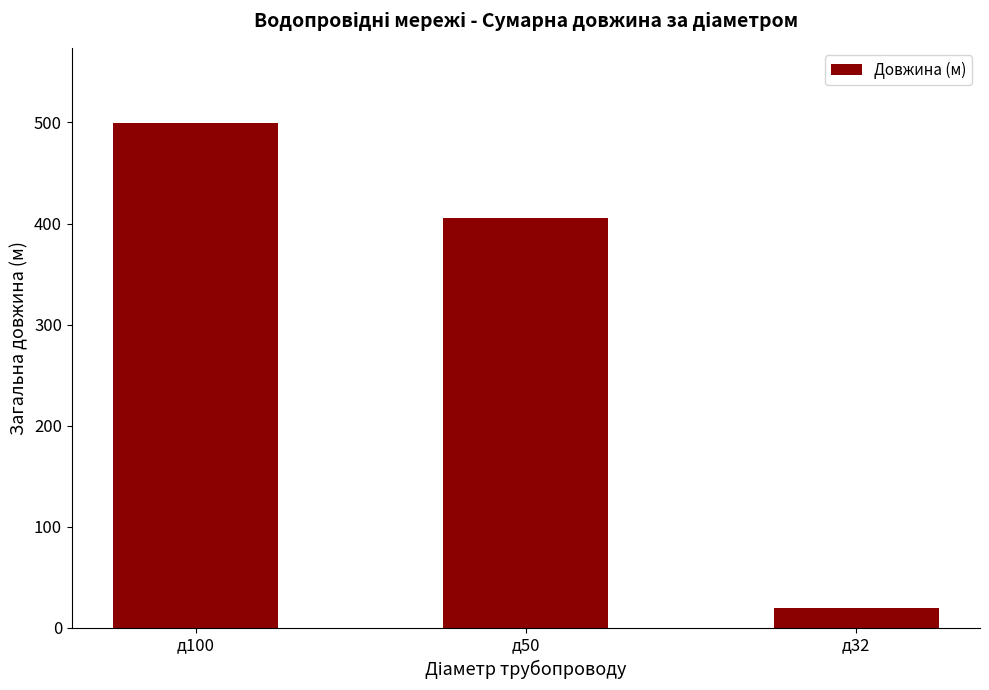

The value at д32 is 20. True or false?

True